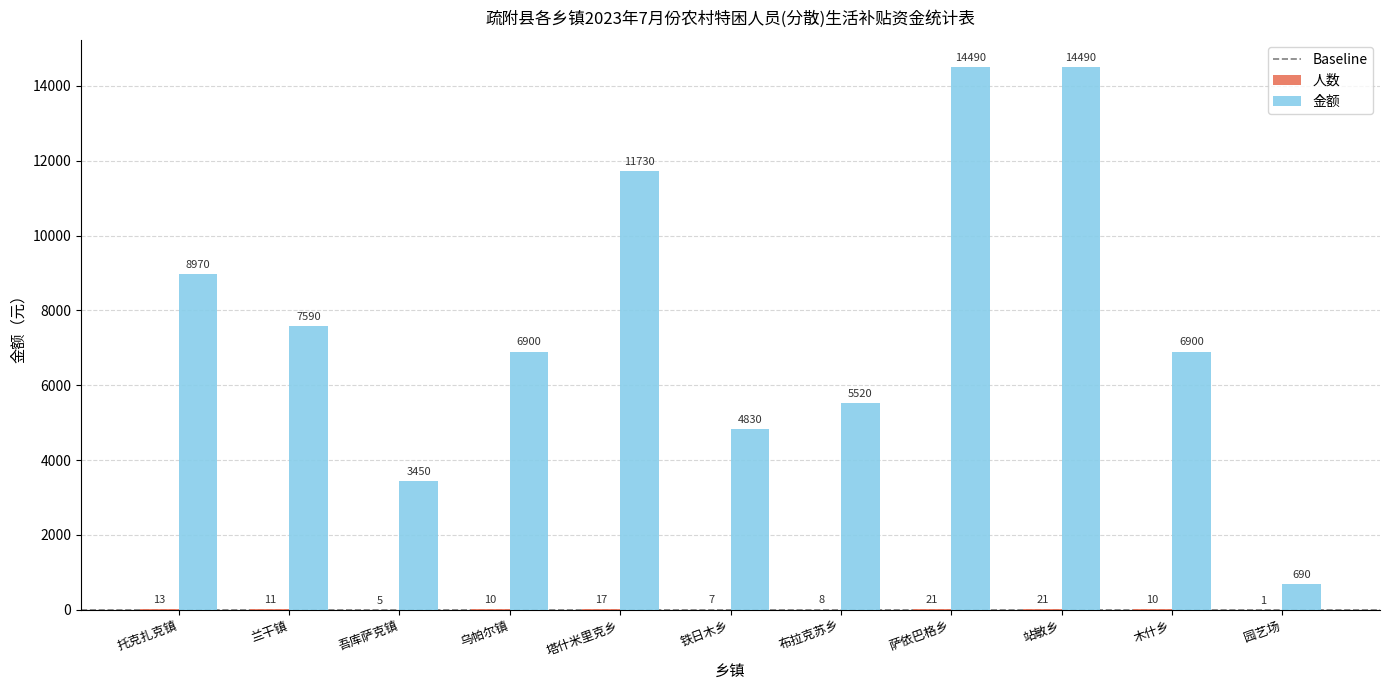

The value of 金额 at 吾库萨克镇 is 3450. True or false?

True